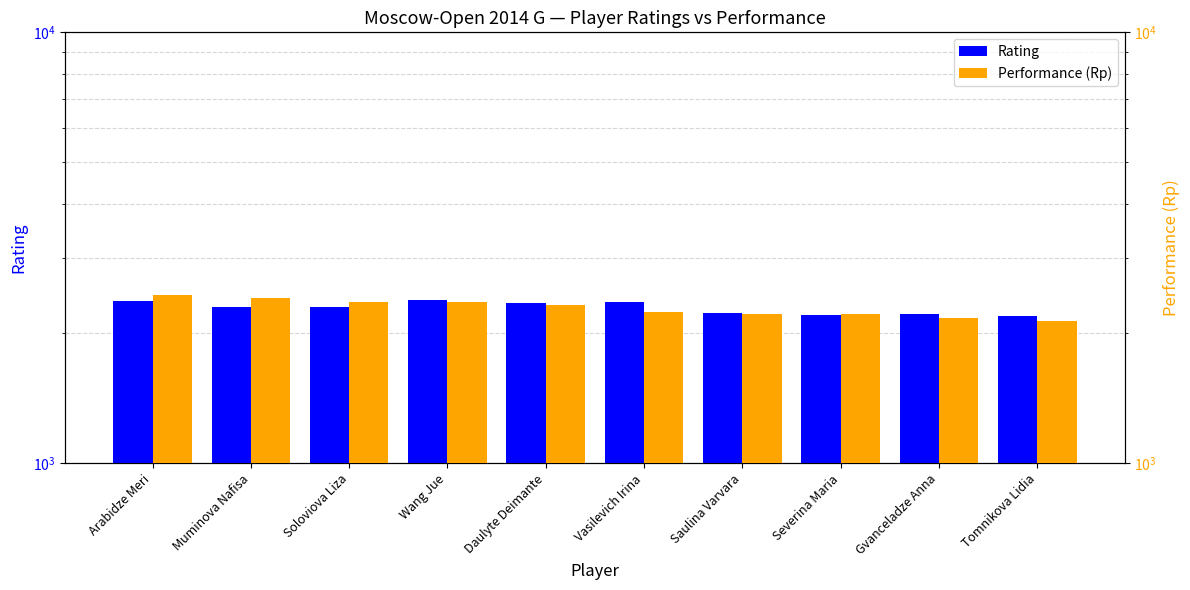

Rank the series at Severina Maria from highest to lowest value.

Performance (Rp), Rating